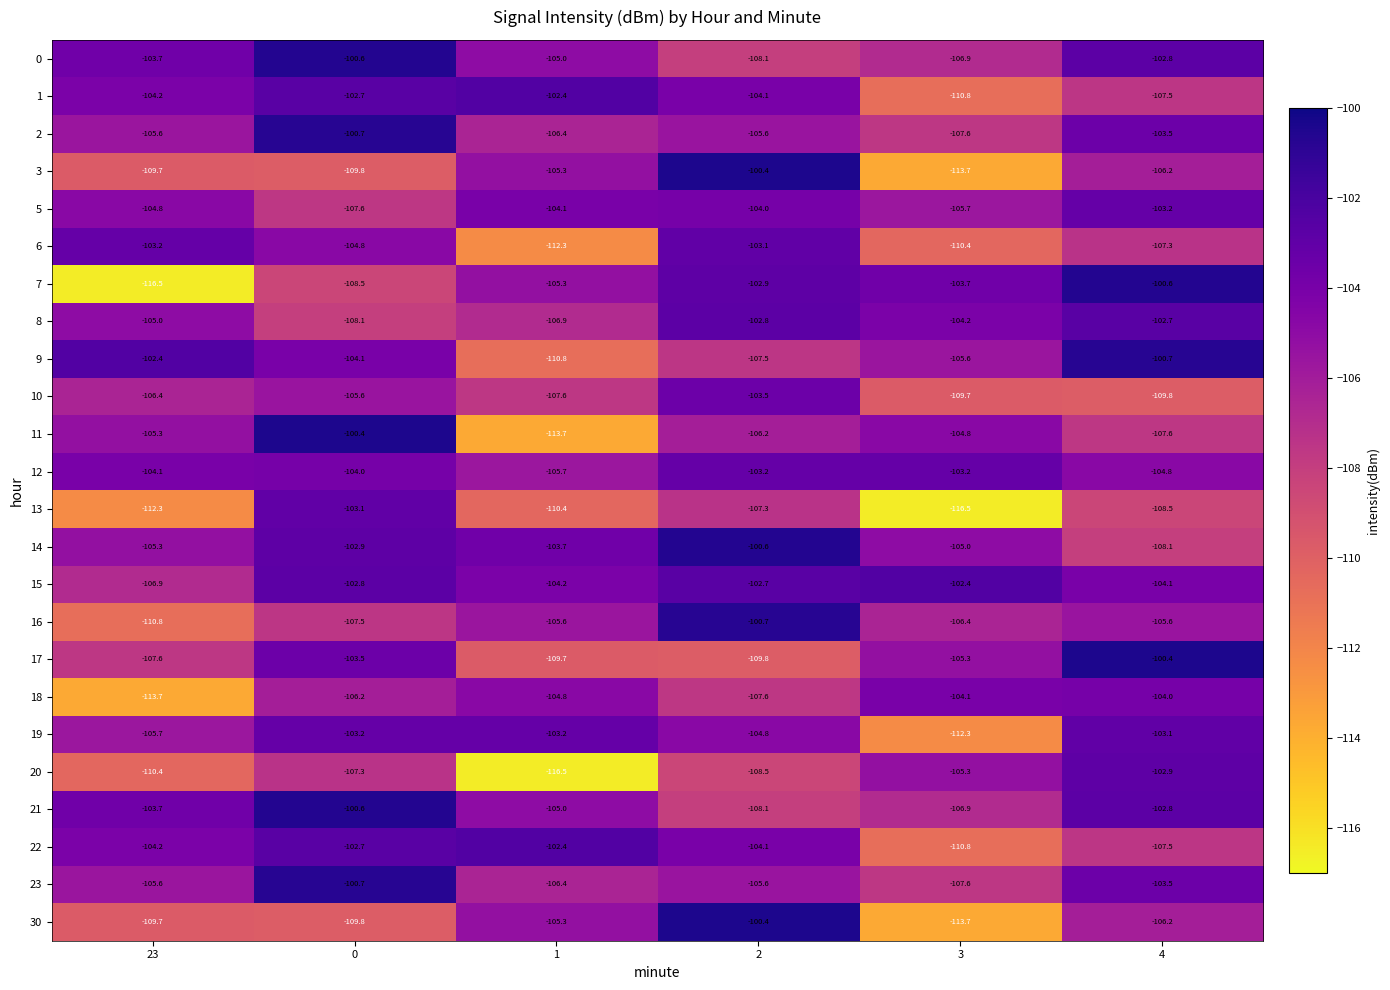

At how many categories does at least one series exceed -106?

6